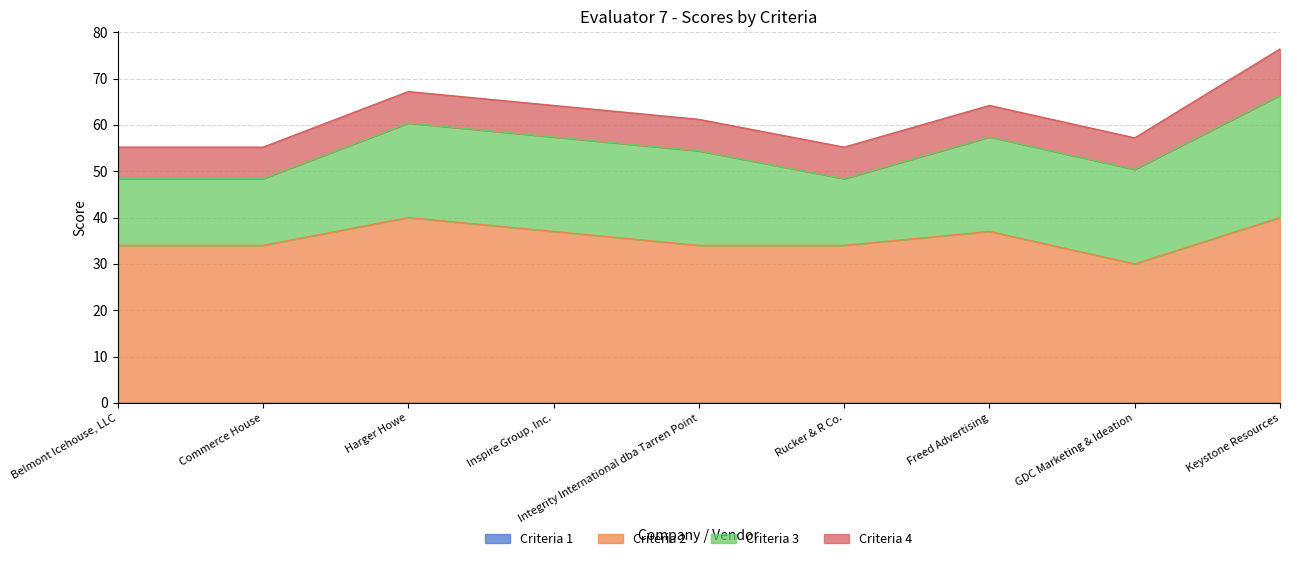

True or false: Criteria 2 has more than 1 interior local peaks.

True